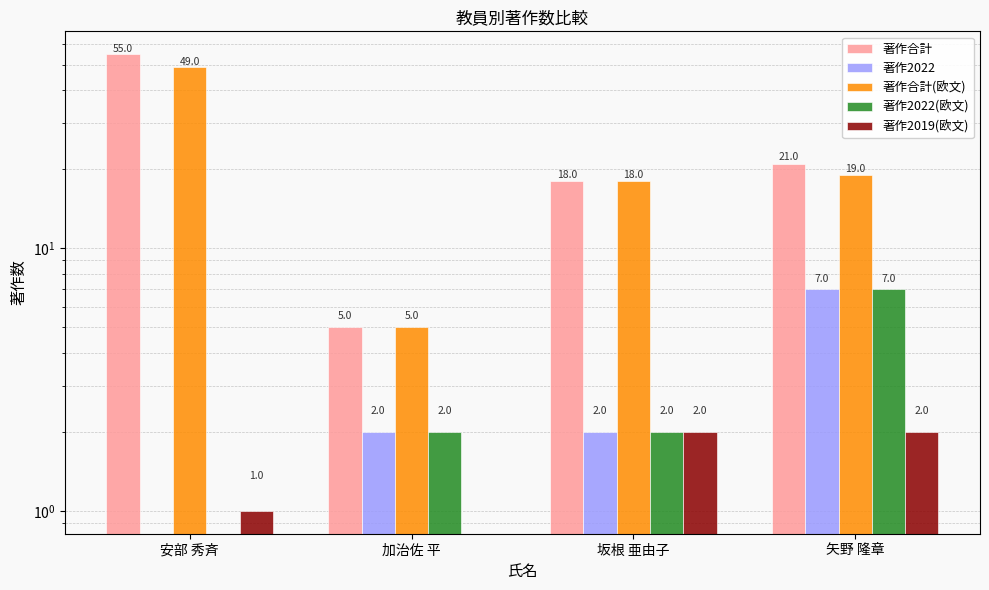

Rank the categories by 著作合計(欧文) value from lowest to highest.

加治佐 平, 坂根 亜由子, 矢野 隆章, 安部 秀斉